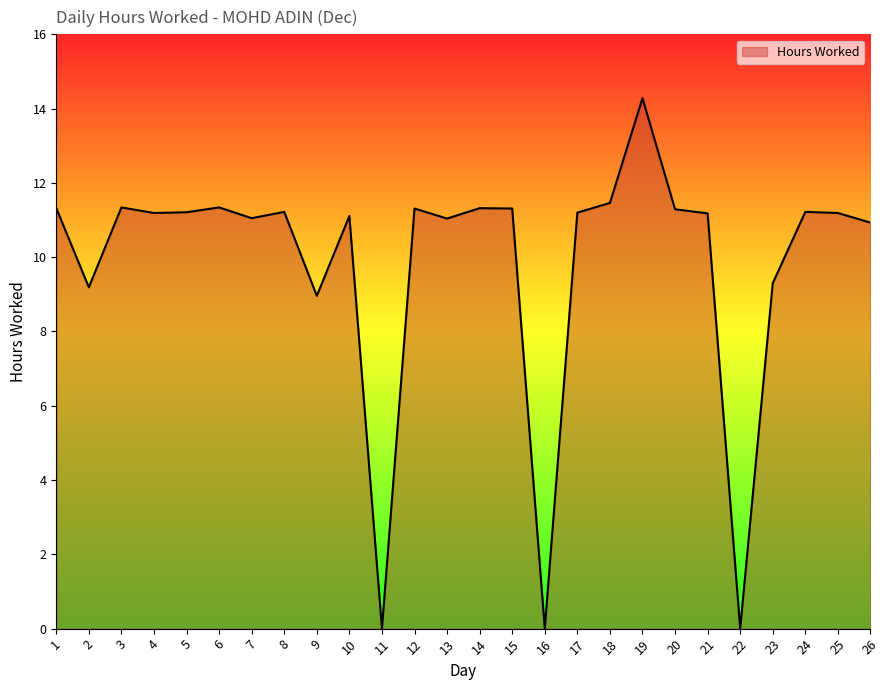

At which category does the data reach its first local peak?

3